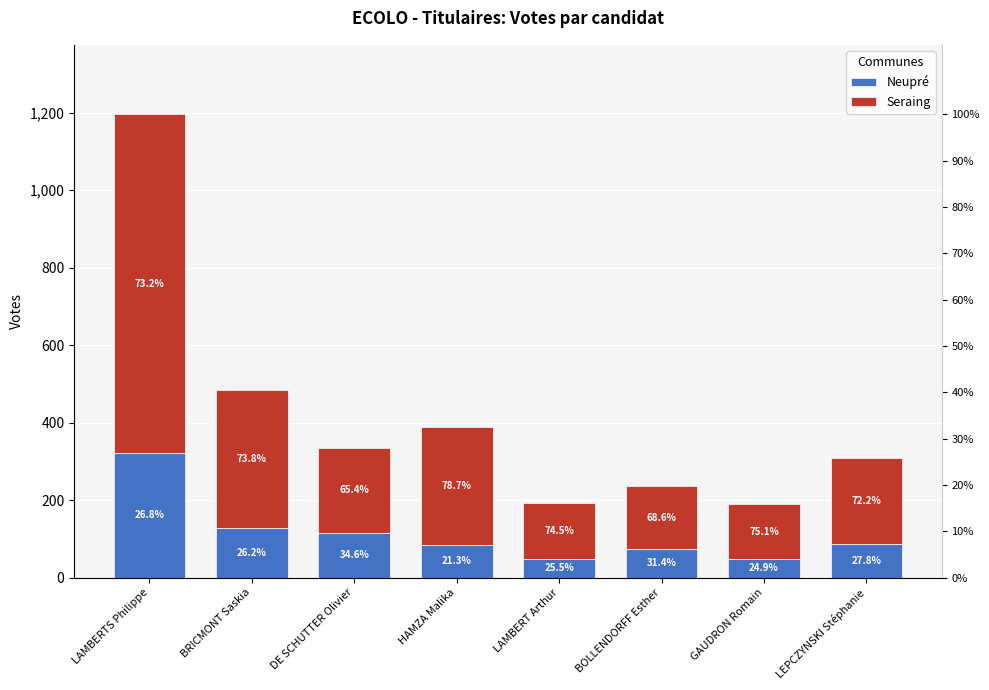

At which label does Seraing reach its minimum?

GAUDRON Romain